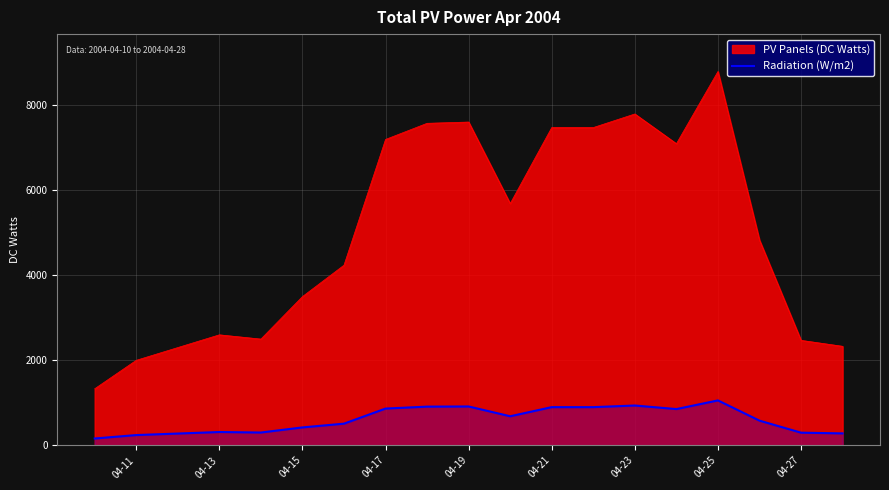

Rank the series by their maximum value, from lowest to highest.

Radiation (W/m2), PV Panels (DC Watts)